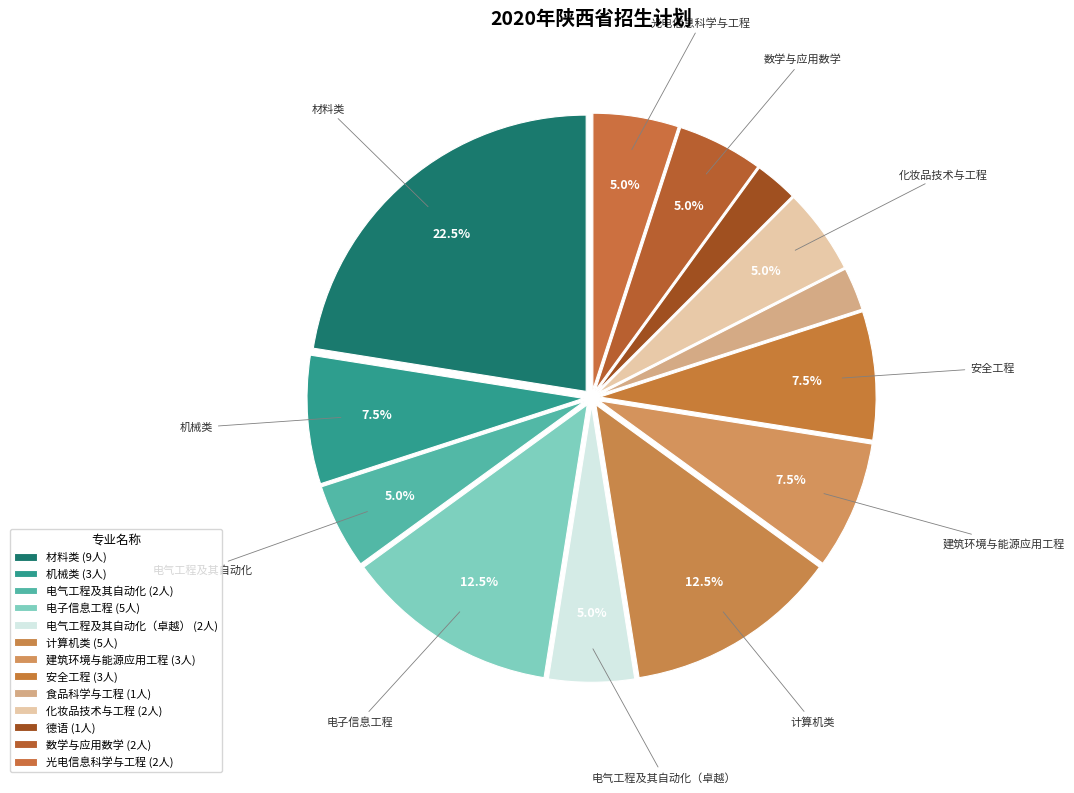

Rank the categories by value from highest to lowest.

材料类, 电子信息工程, 计算机类, 机械类, 建筑环境与能源应用工程, 安全工程, 电气工程及其自动化, 电气工程及其自动化（卓越）, 化妆品技术与工程, 数学与应用数学, 光电信息科学与工程, 食品科学与工程, 德语